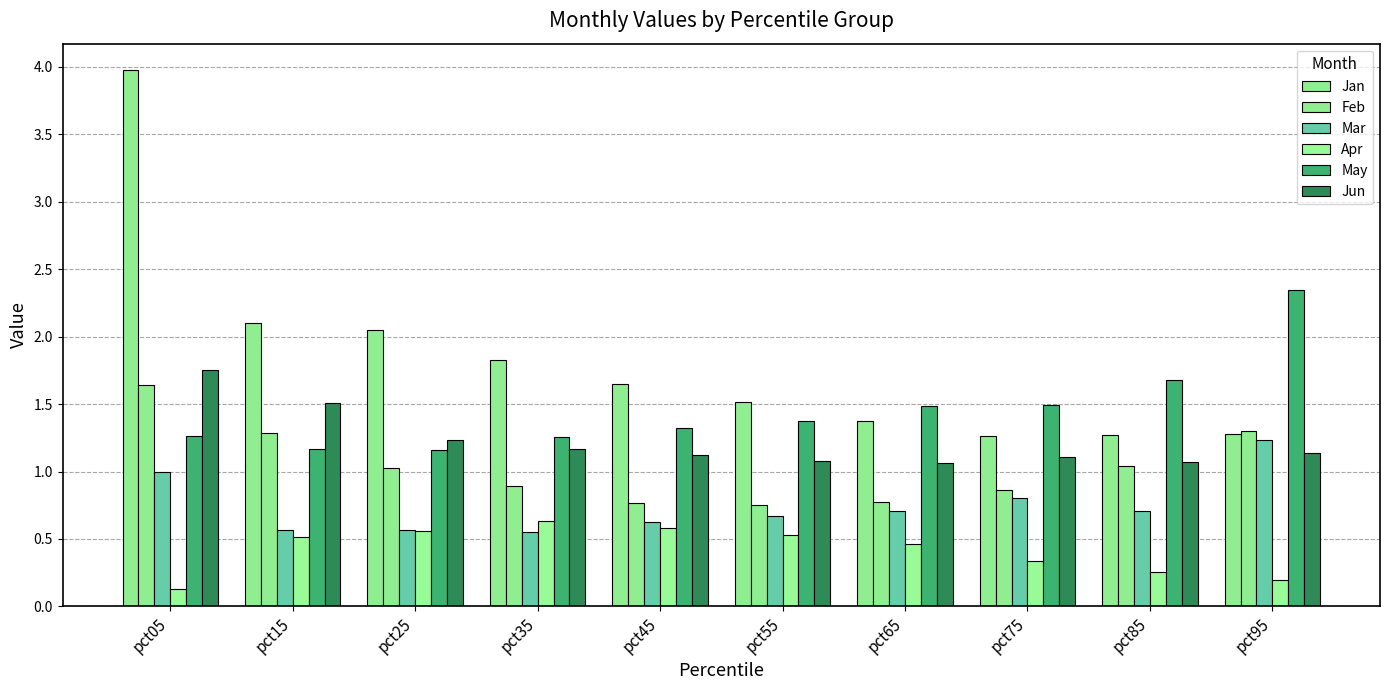

Does the chart contain stacked bars?

No